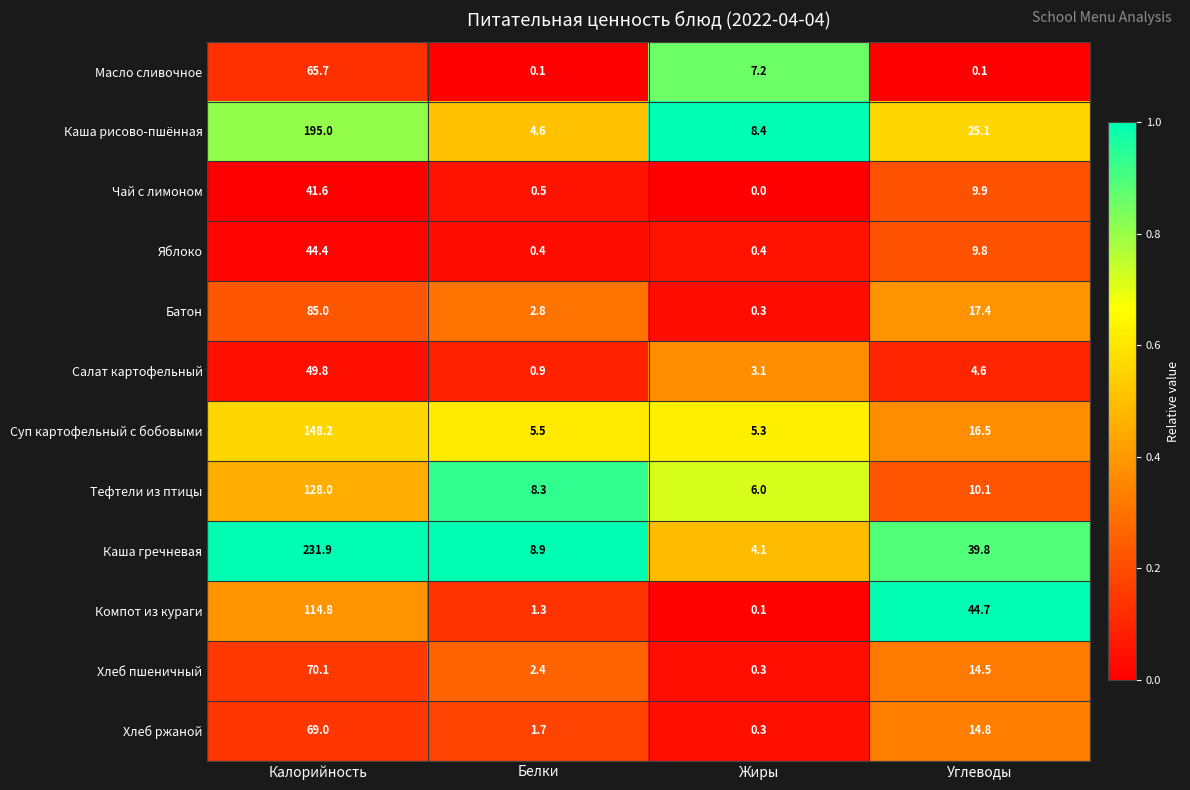

What is the difference between the second highest and second lowest values in the Каша гречневая series?

30.9